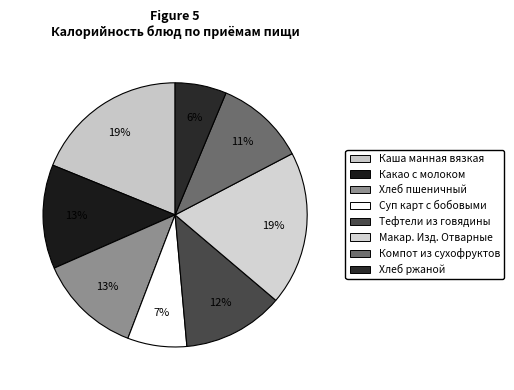

How many segments does this pie chart have?

8